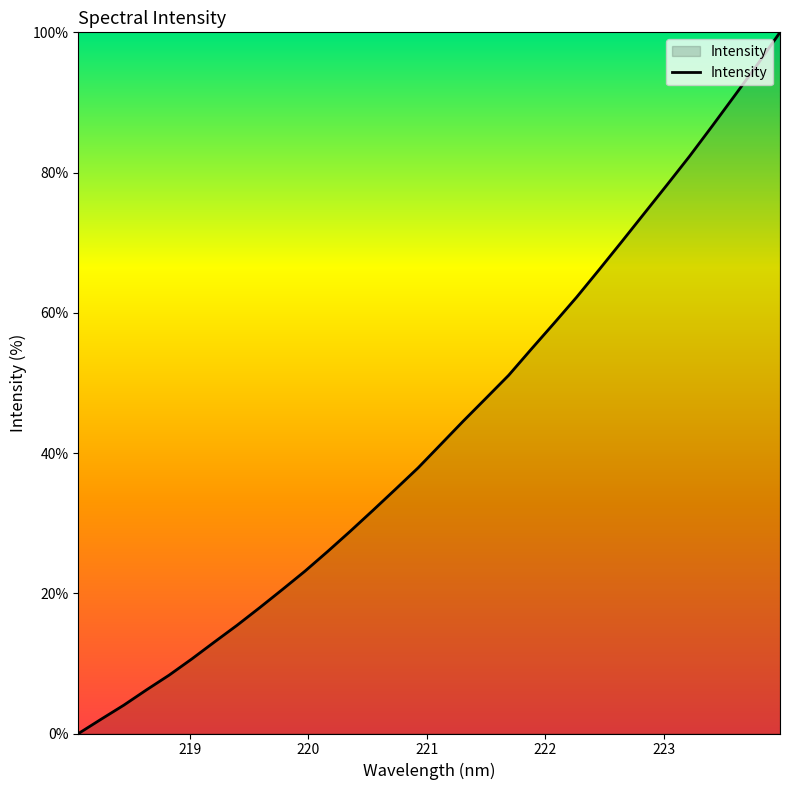

What is the maximum value shown in the chart?

100.0